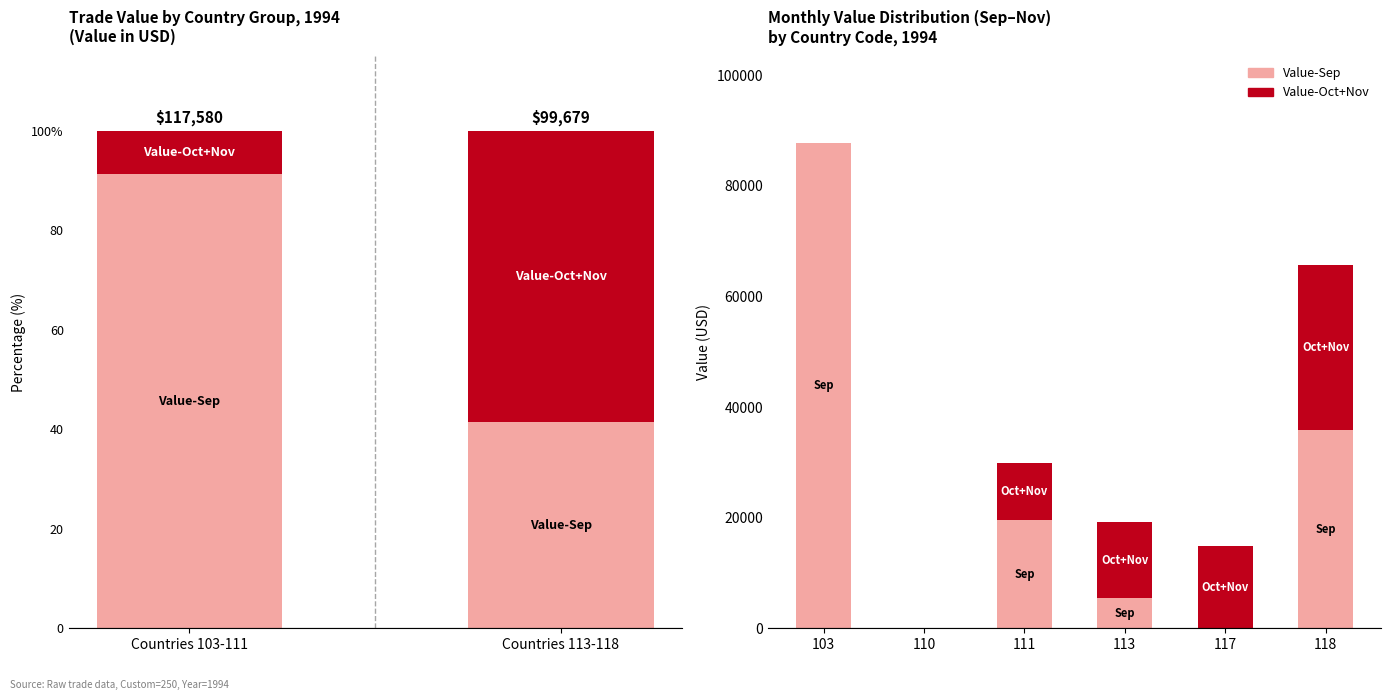

How many bars are there in each group?

2